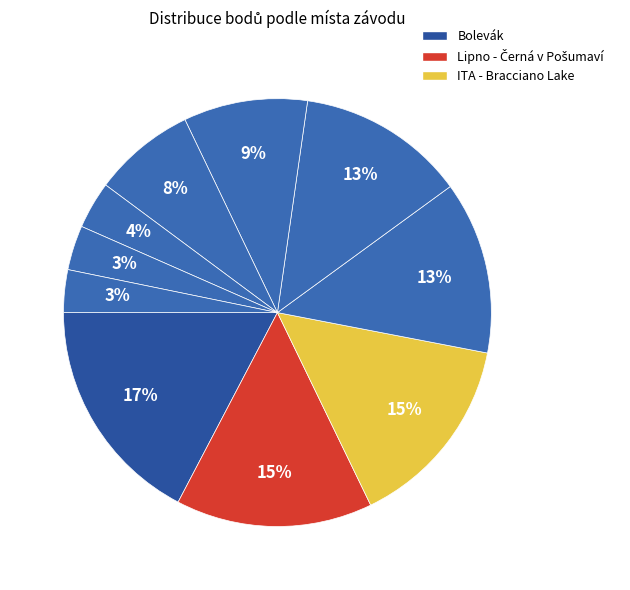

Count the number of slices in the pie.

10